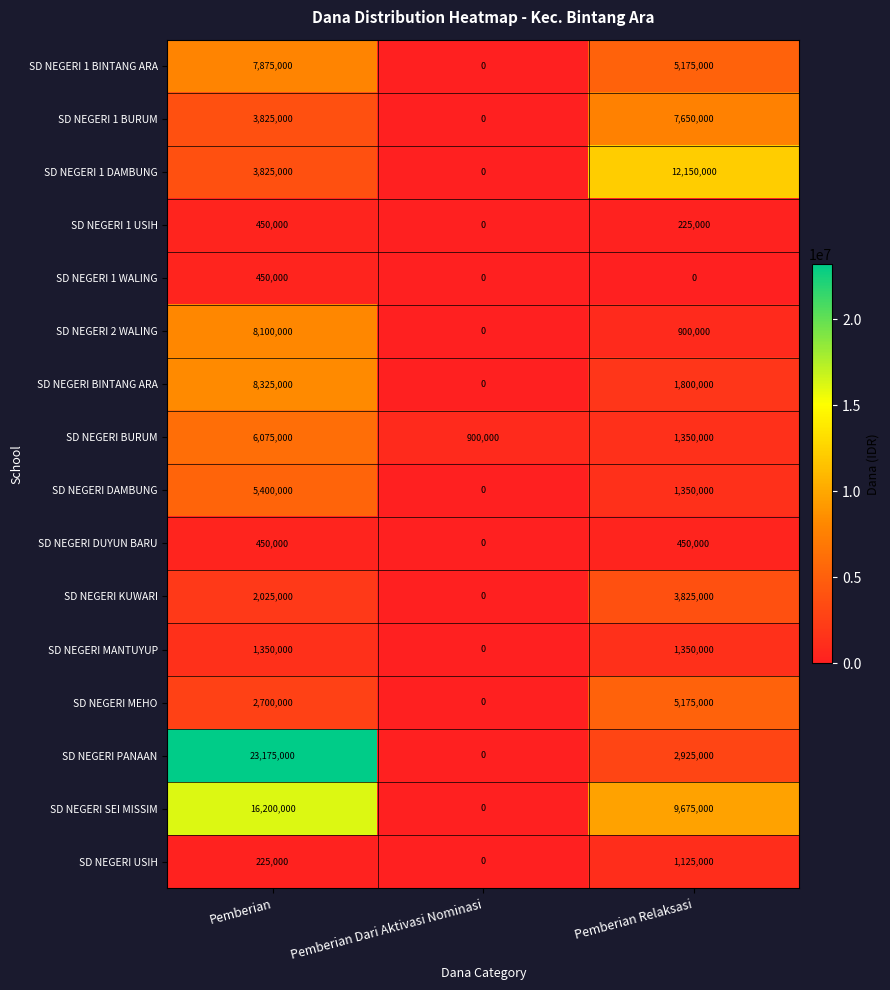

What is the average value of the SD NEGERI DAMBUNG series?

2250000